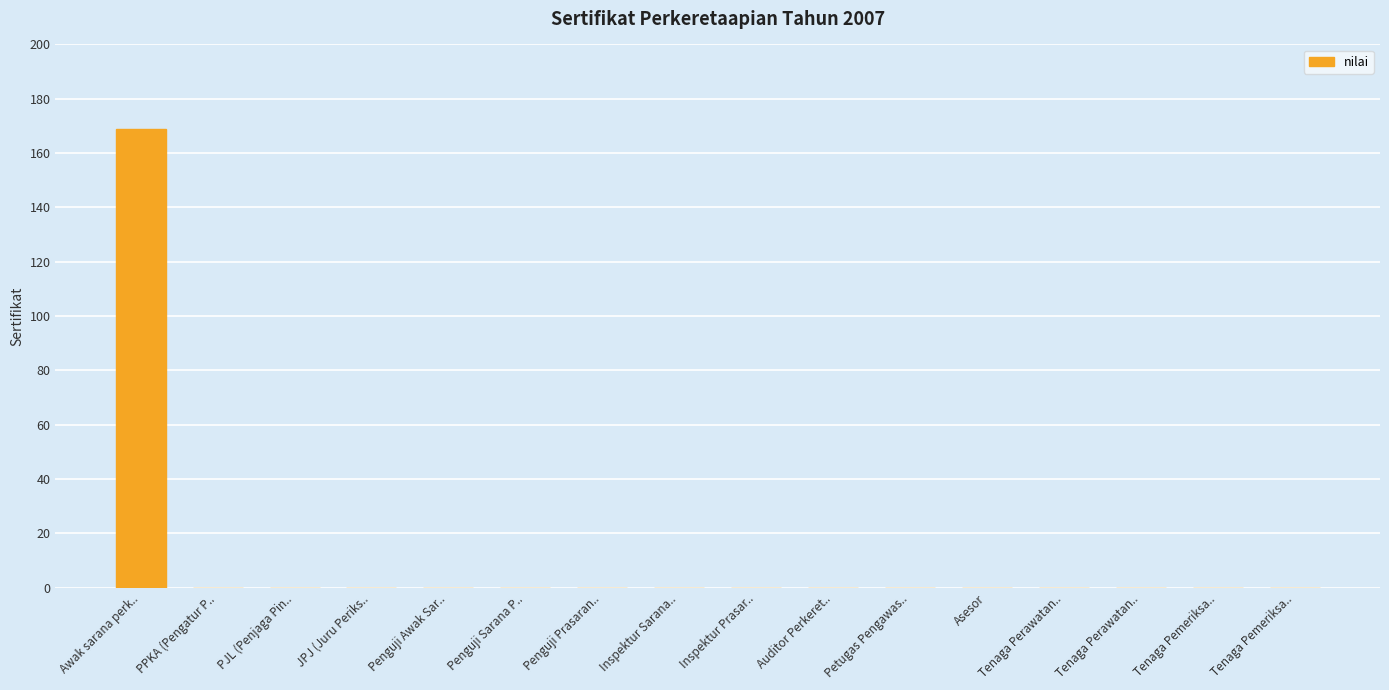

At which label is the value closest to 84?

PPKA (Pengatur P..